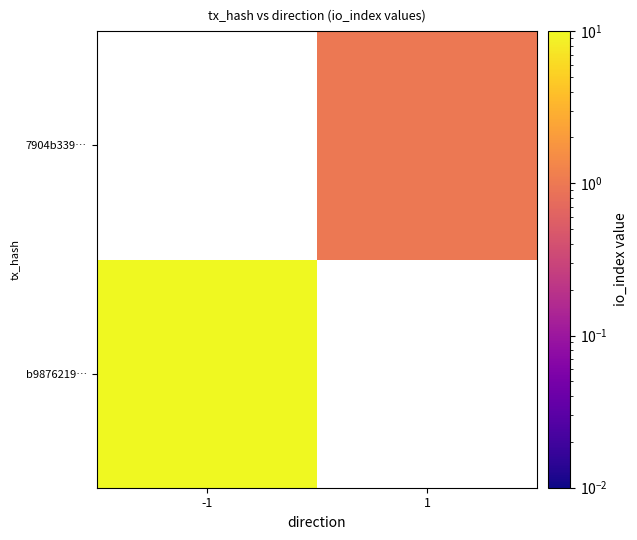

Which label corresponds to the smallest value in the chart?

1